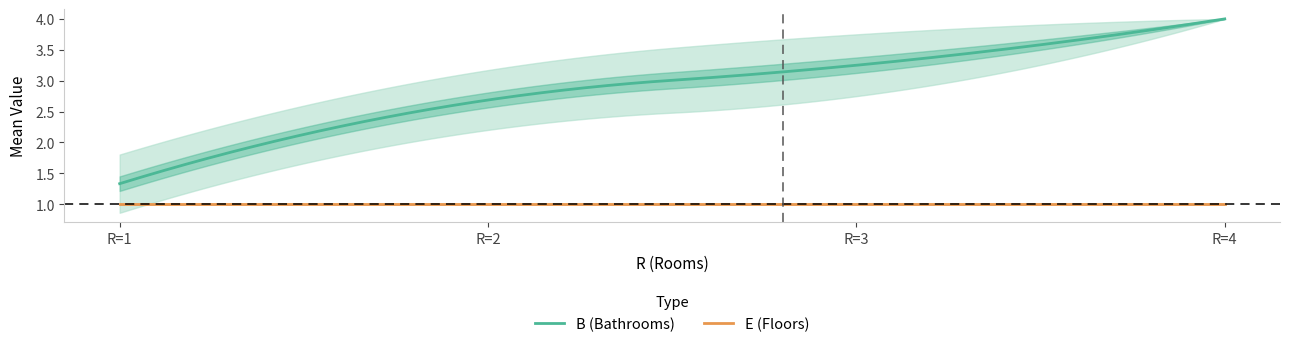

Does the chart have visible grid lines?

No